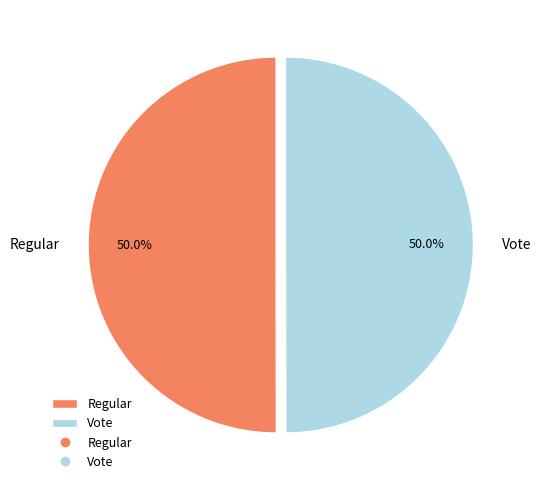

Is it true that Vote is 50% of the pie?

True